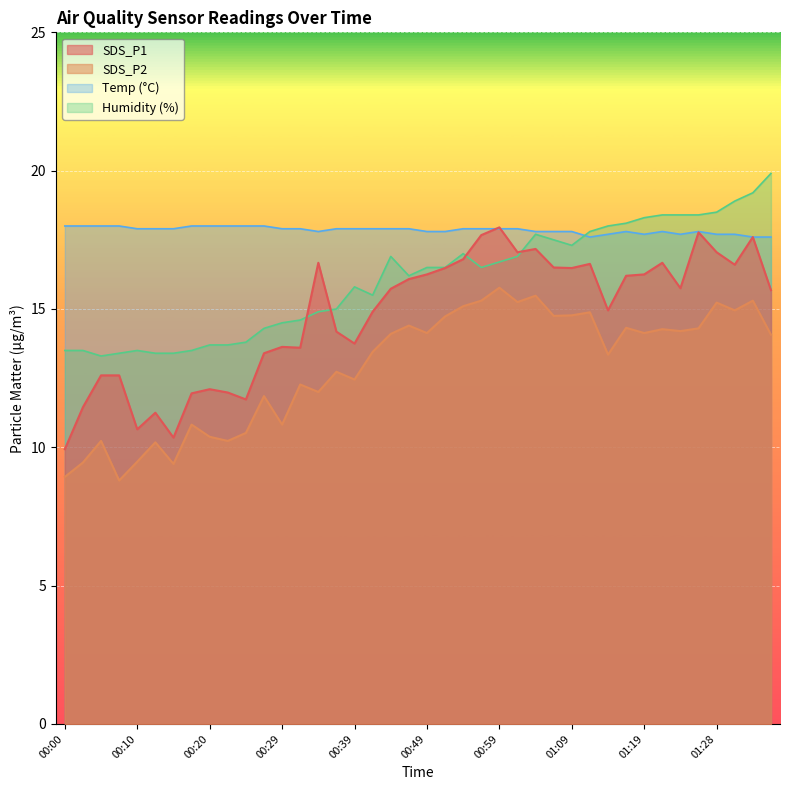

How many distinct data groups are displayed?

4